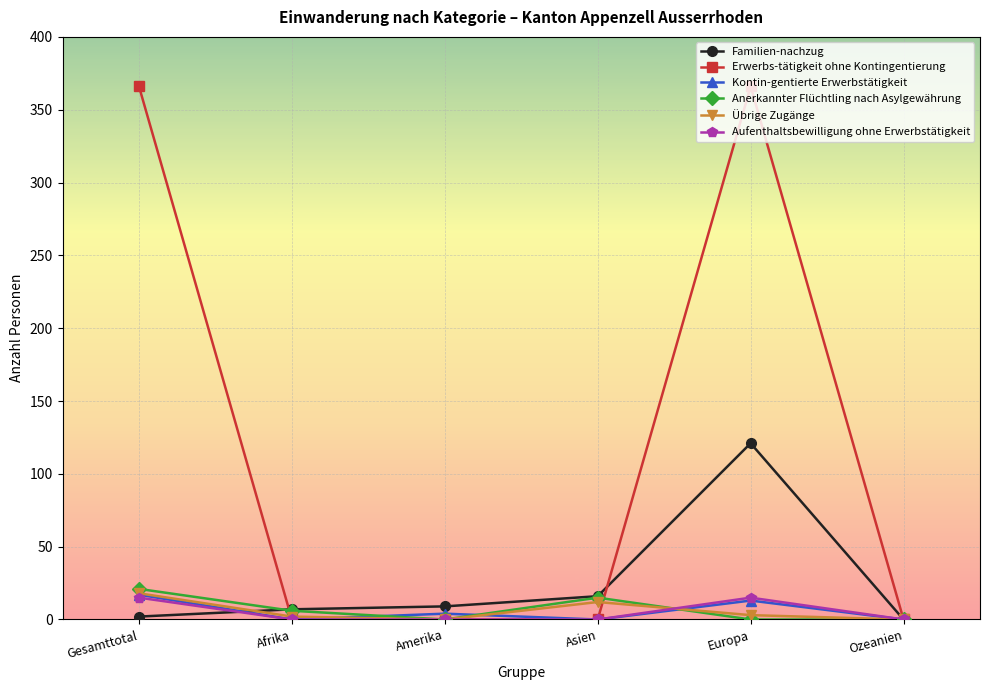

Which series has the widest spread of values?

Erwerbs-tätigkeit ohne Kontingentierung